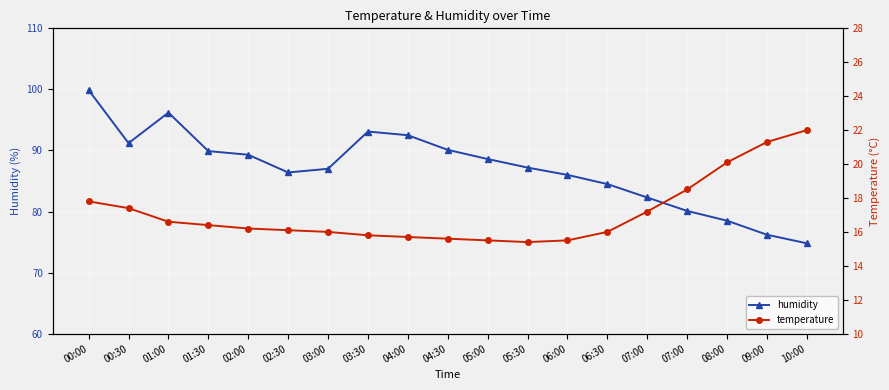

The humidity series shows 146.9 at 02:30. True or false?

False